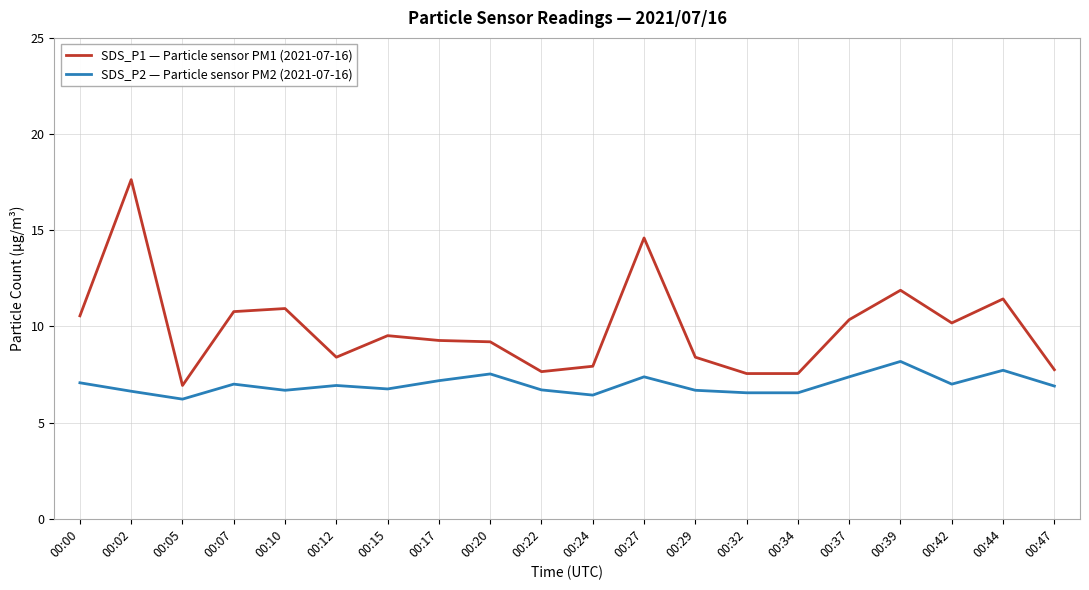

Rank the series at 00:37 from highest to lowest value.

SDS_P1 — Particle sensor PM1 (2021-07-16), SDS_P2 — Particle sensor PM2 (2021-07-16)